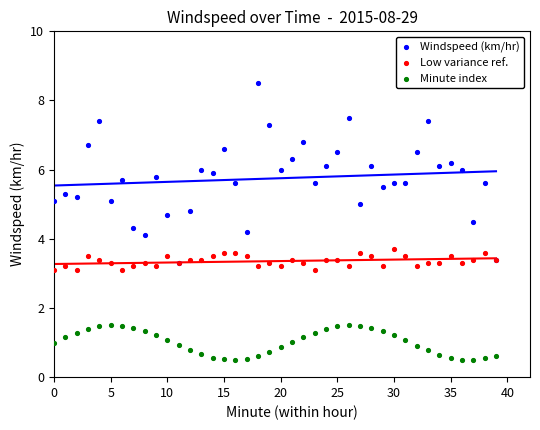

Which series has the largest Y range (max minus min)?

Windspeed (km/hr)